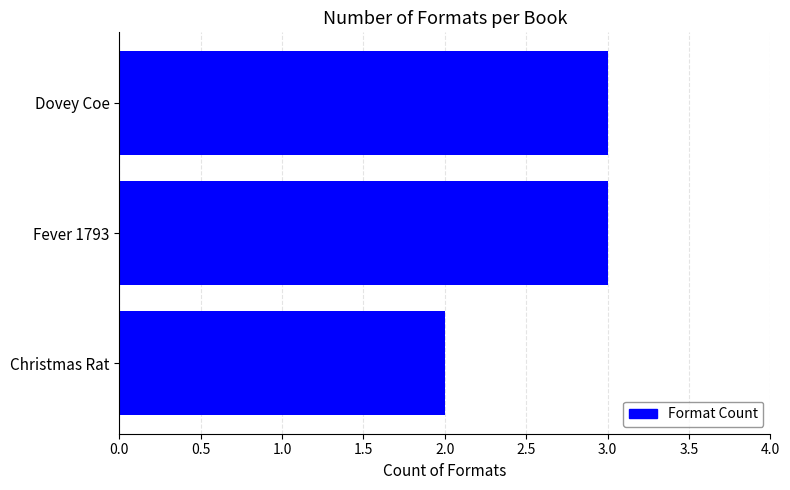

How many series are shown in this chart?

1